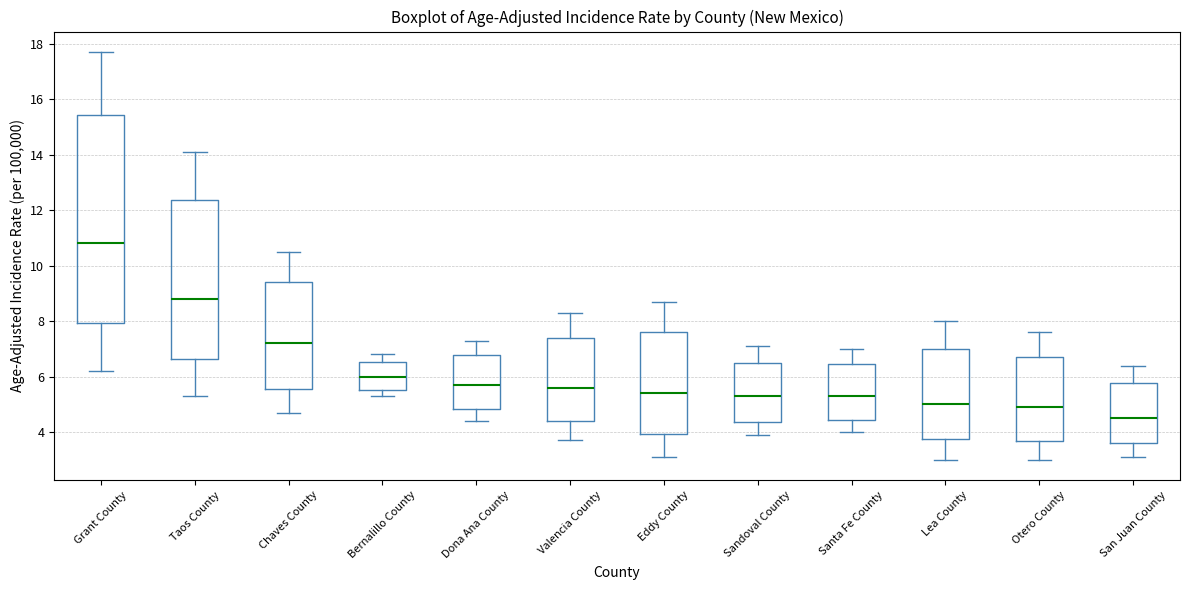

Which box's median line is the highest?

Grant County